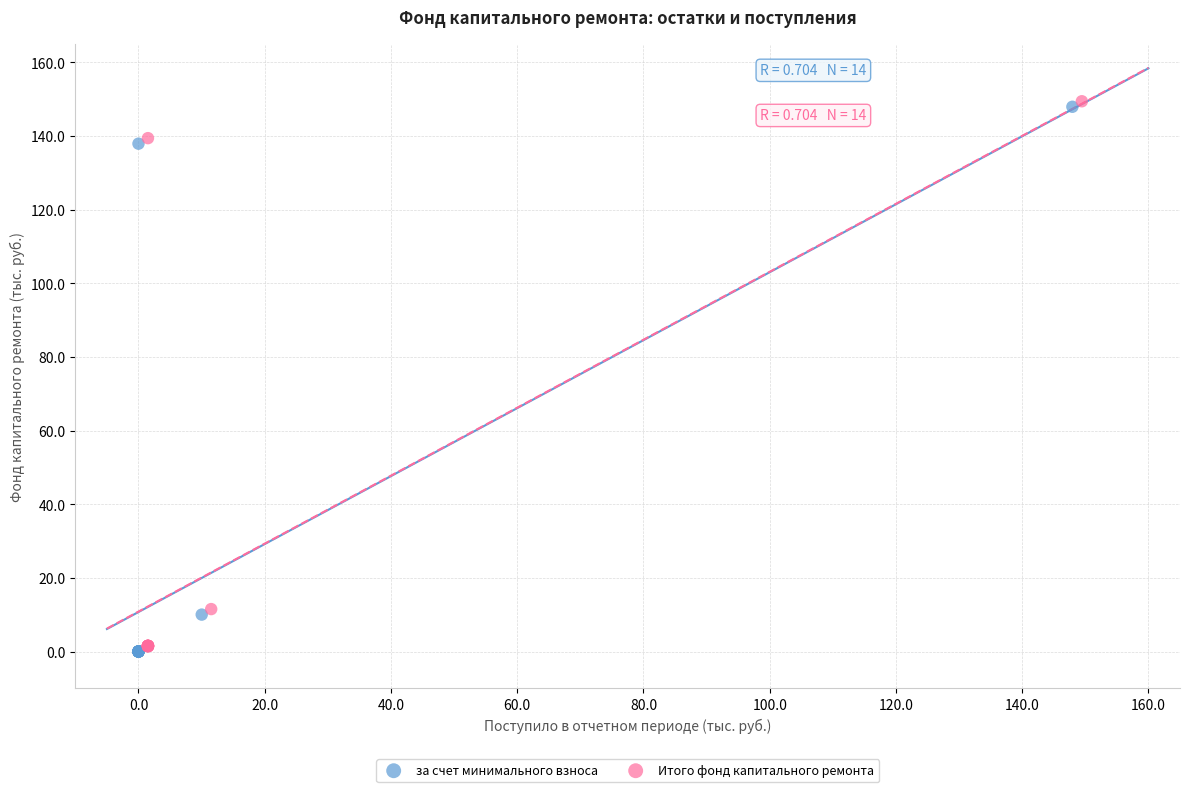

Which series contains the lowest Y value?

за счет минимального взноса